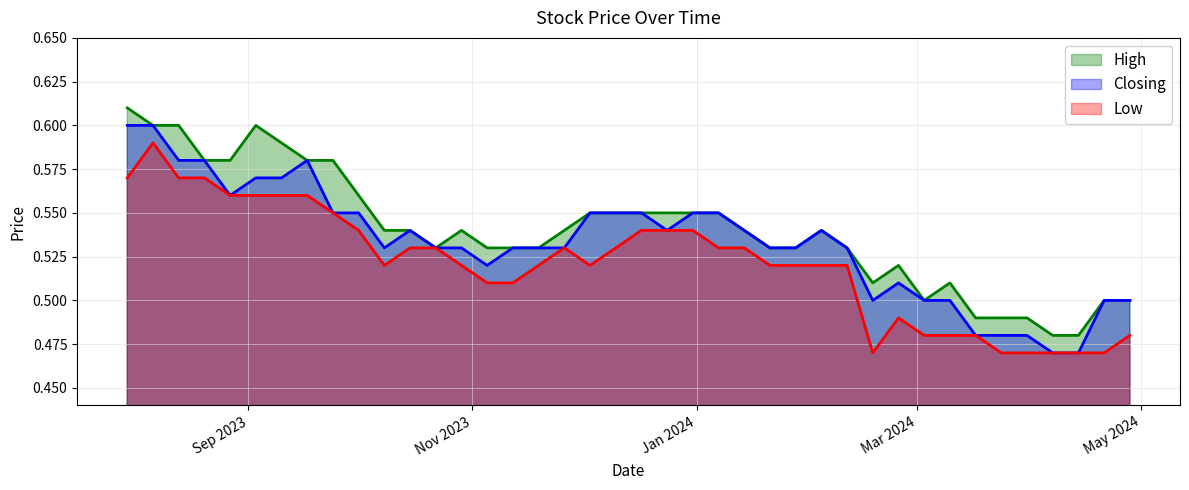

Count the number of data series in this chart.

3